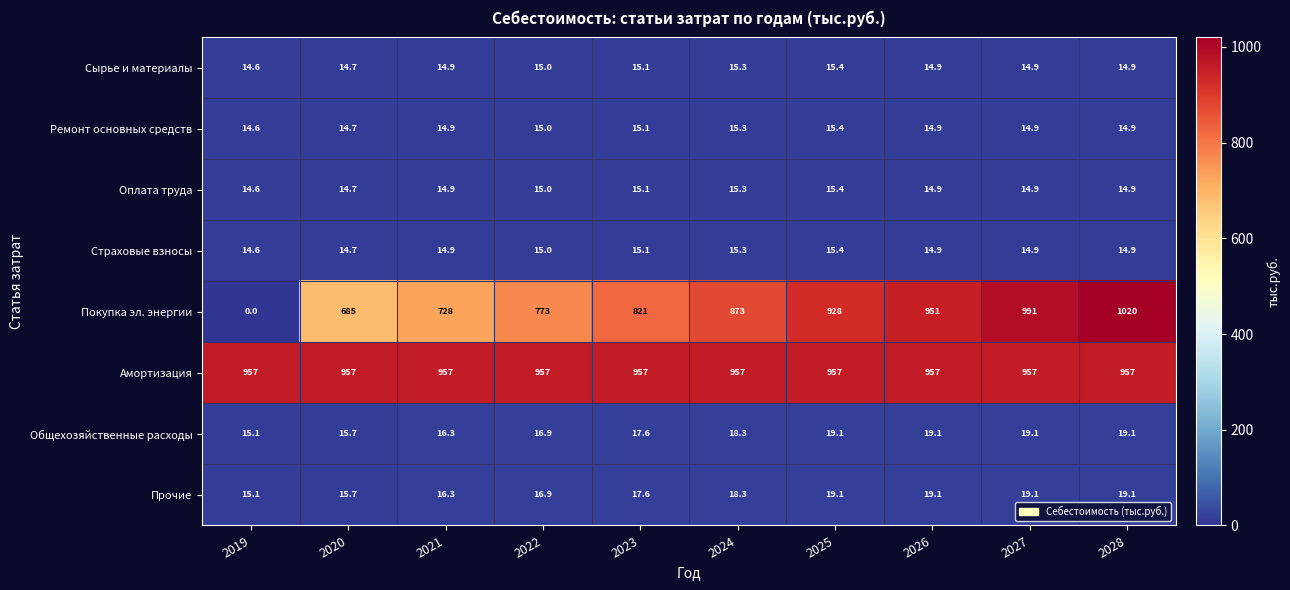

What is the difference between the Сырье и материалы values at 2026 and 2025?

0.5